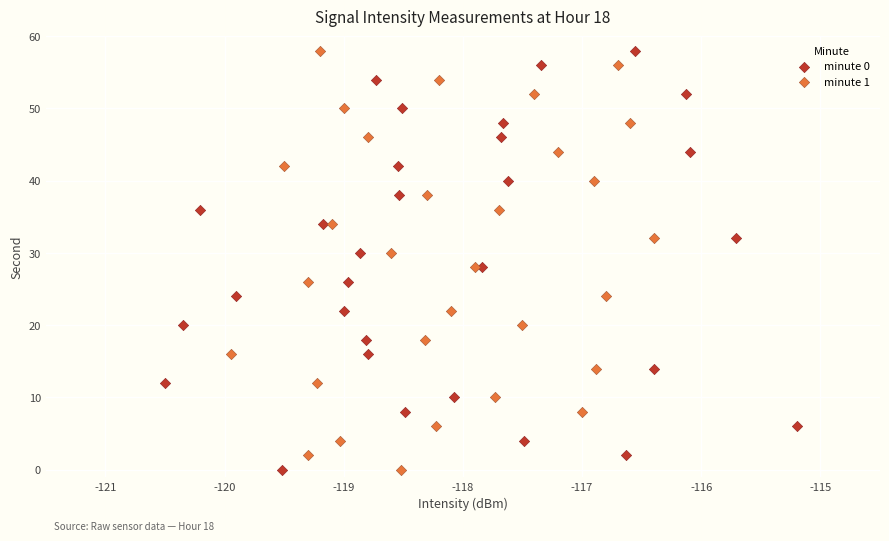

What are all the series names shown in the legend?

minute 0, minute 1